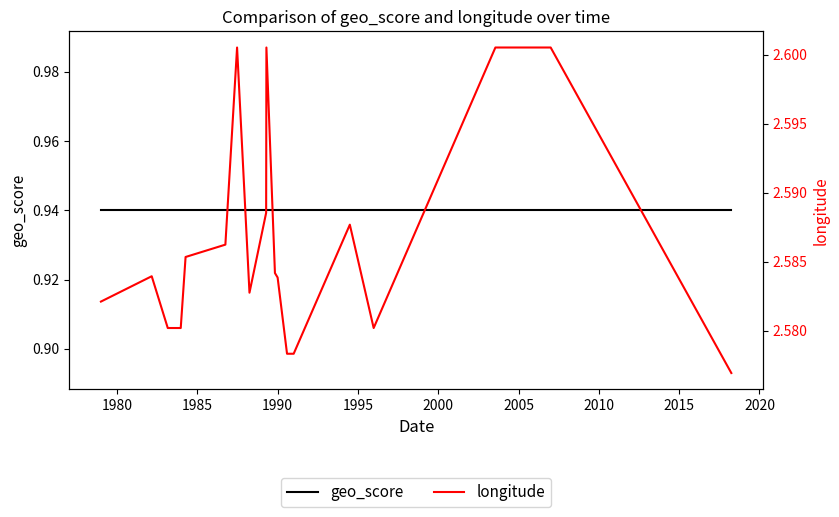

What is the average value of the longitude series?

2.6